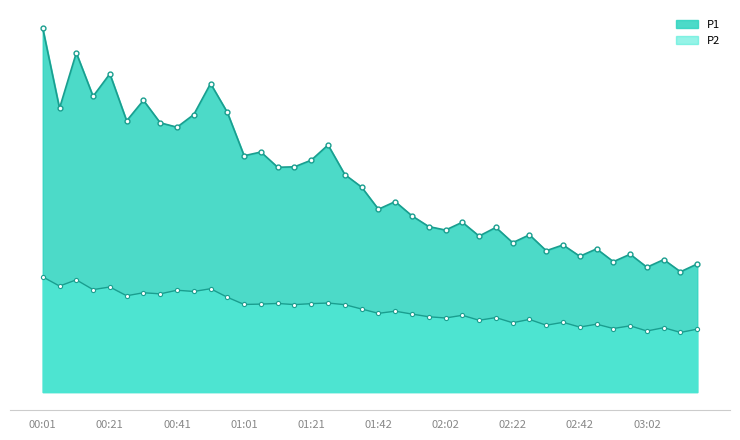

True or false: P1 and P2 intersect in this chart.

False